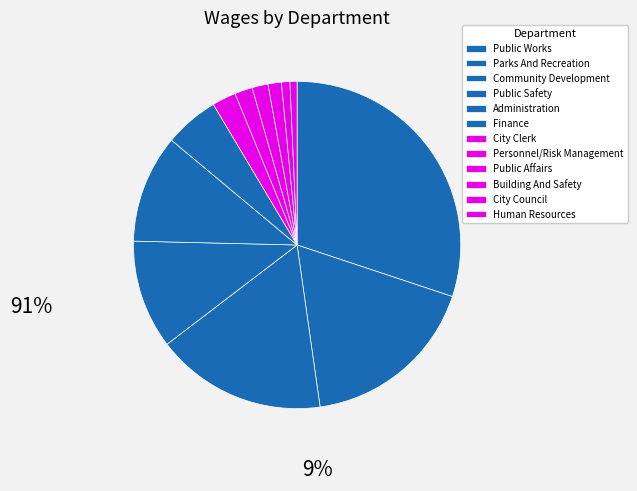

Which has a higher value, Finance or Community Development?

Community Development